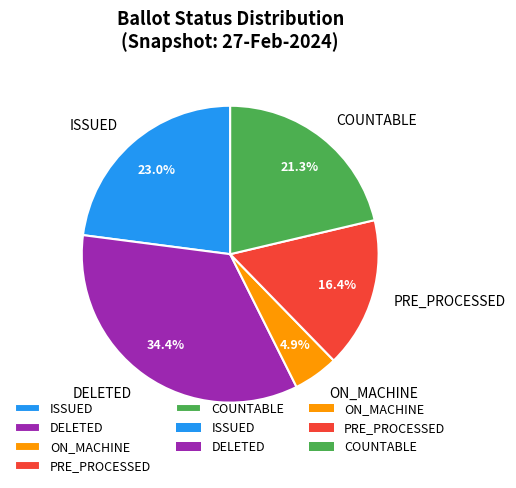

Rank the categories by value from highest to lowest.

DELETED, ISSUED, COUNTABLE, PRE_PROCESSED, ON_MACHINE